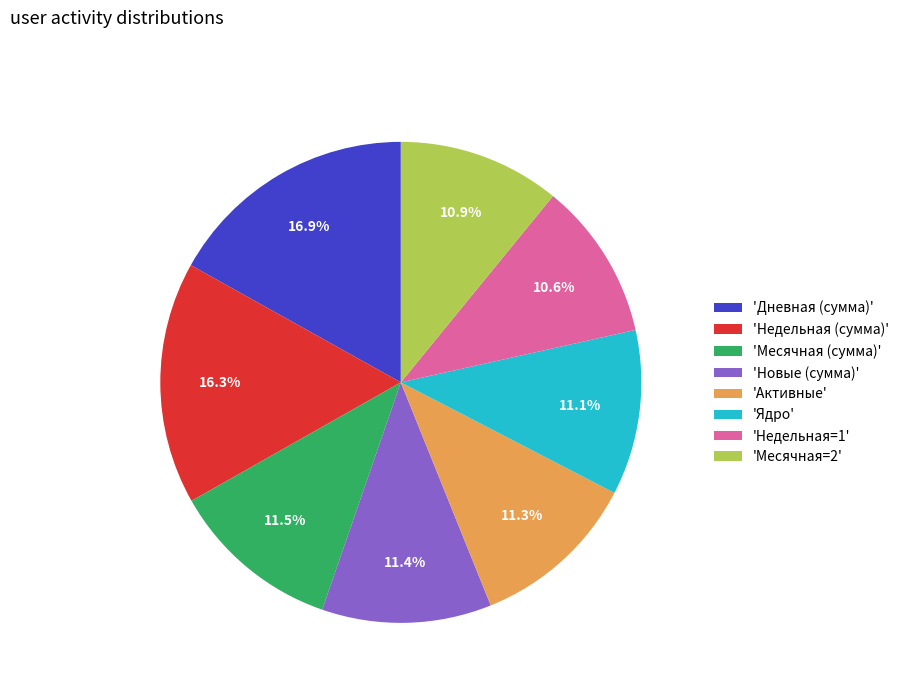

What is the largest slice in the pie chart?

'Дневная (сумма)'